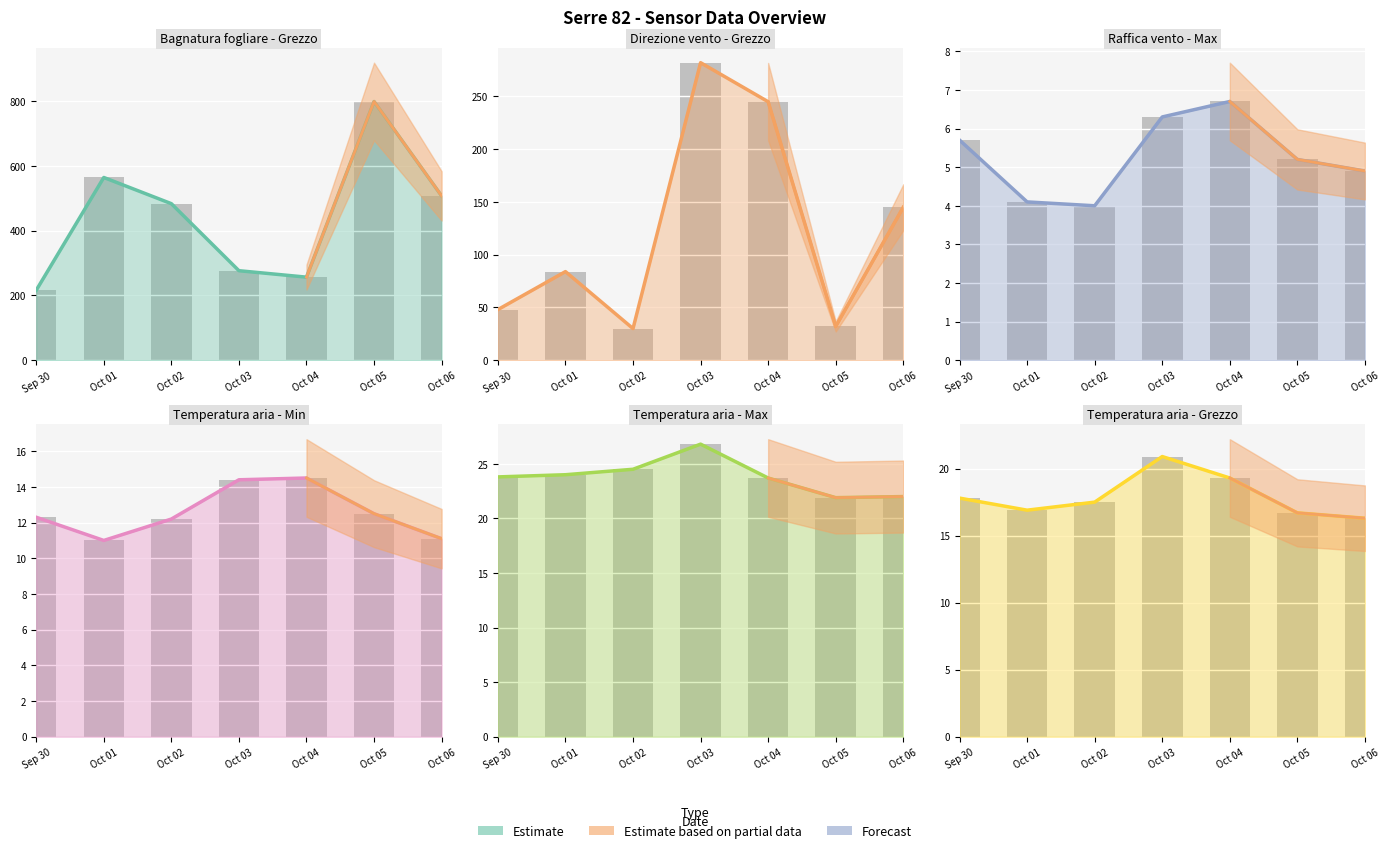

What is the difference between the Bagnatura fogliare - Grezzo values at Oct 01 and Sep 30?

348.3